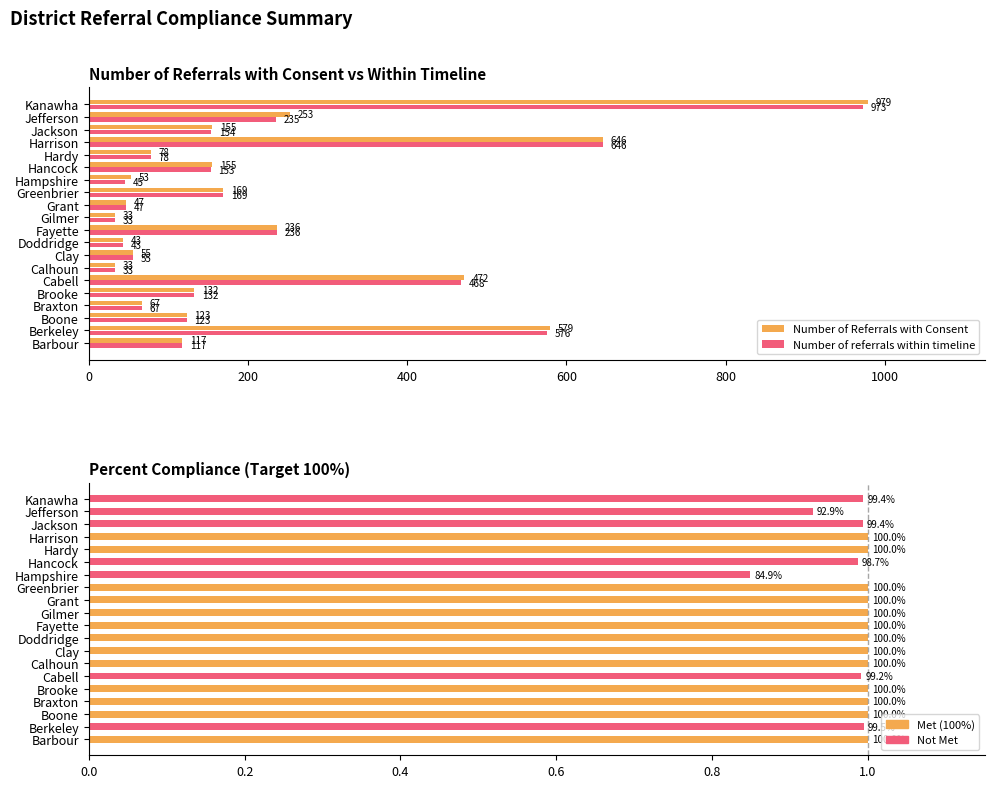

The value of Number of referrals within timeline at Kanawha is 973.0. True or false?

True